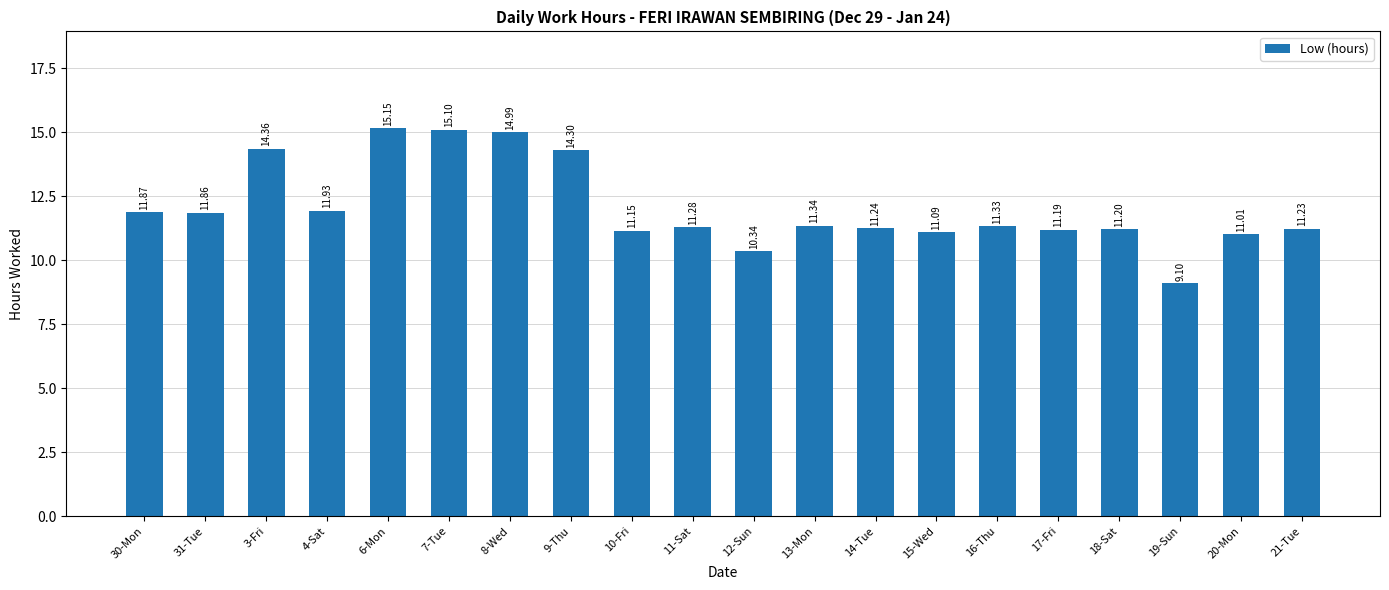

At which label is the value closest to 12?

4-Sat